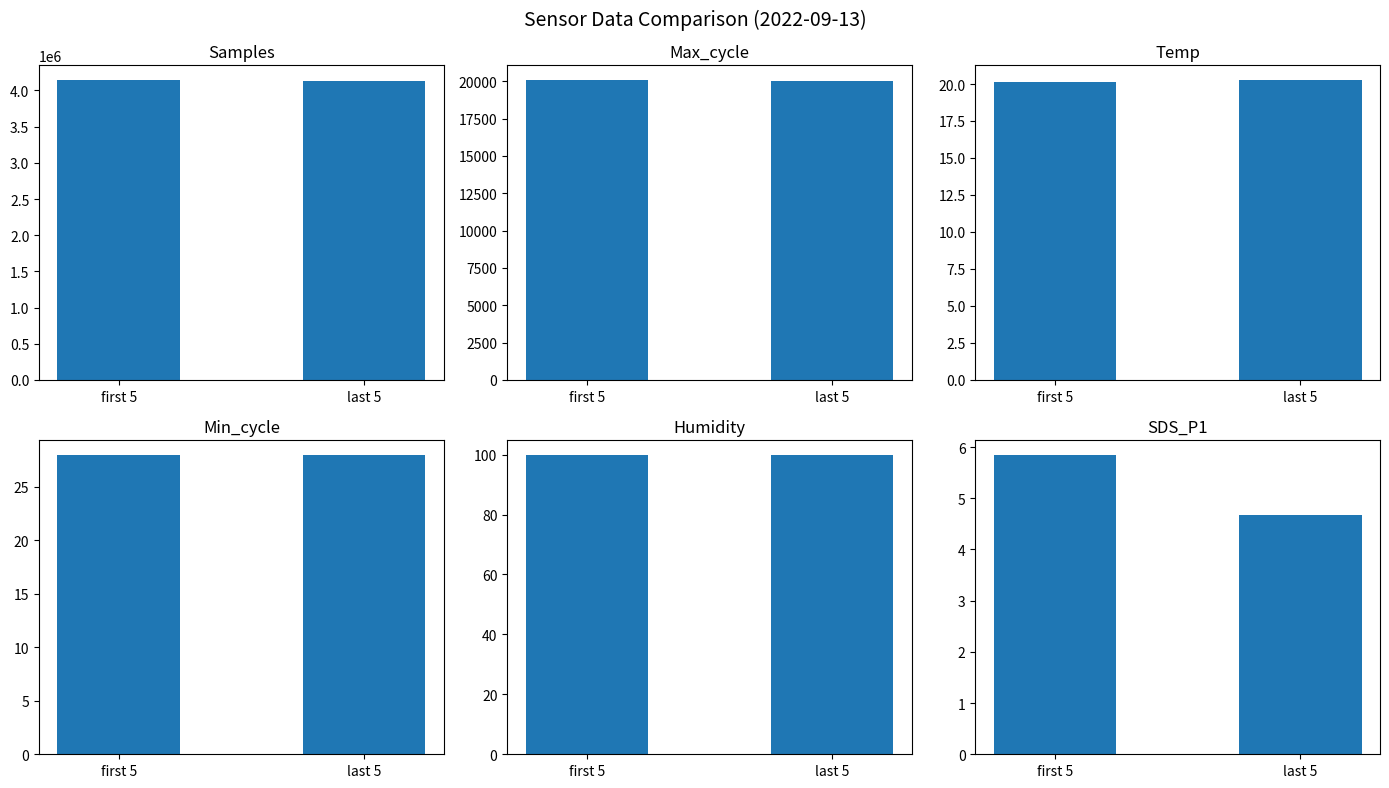

At which category is the sum across all series the highest?

first 5